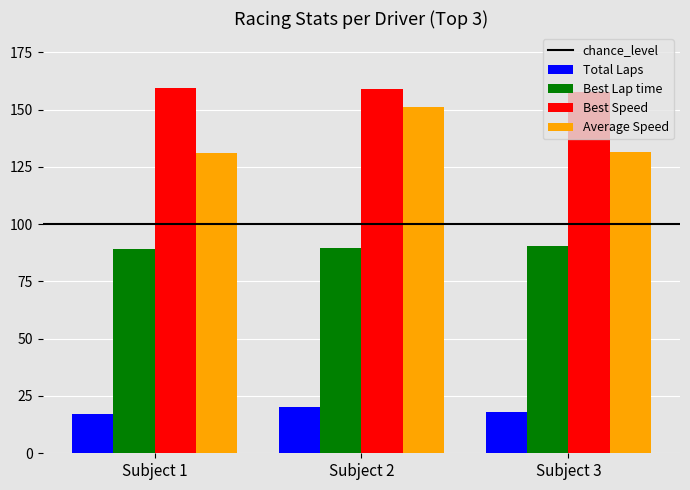

Are the bars horizontal?

No